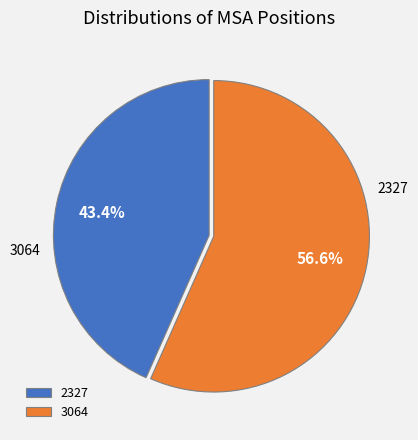

To the nearest percent, what is the difference between the 2327 and 3064 slice percentages?

13%